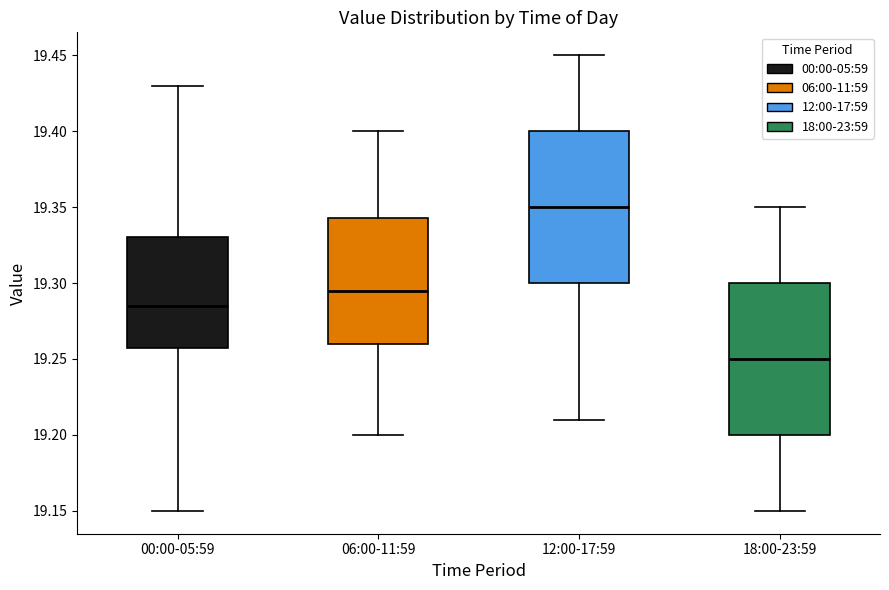

Where does the upper whisker of the box for 00:00-05:59 end on the y-axis? The values are not printed on the chart, so give them approximately, as read against the axis.

19.430